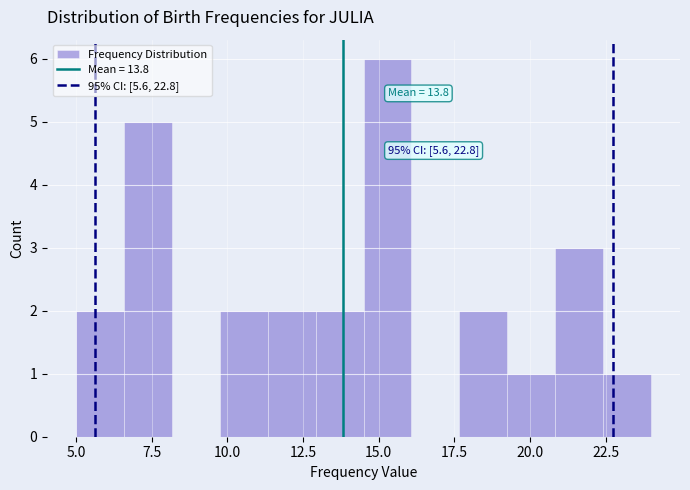

Read against the x-axis, roughly where is the centre of the tallest bar?

15.5